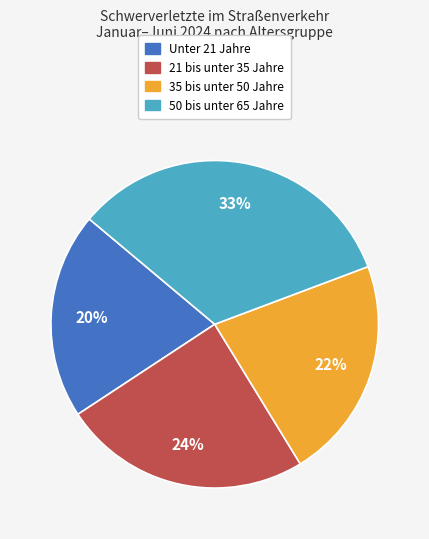

To the nearest percent, what is the difference between the largest and smallest slice percentages?

13%